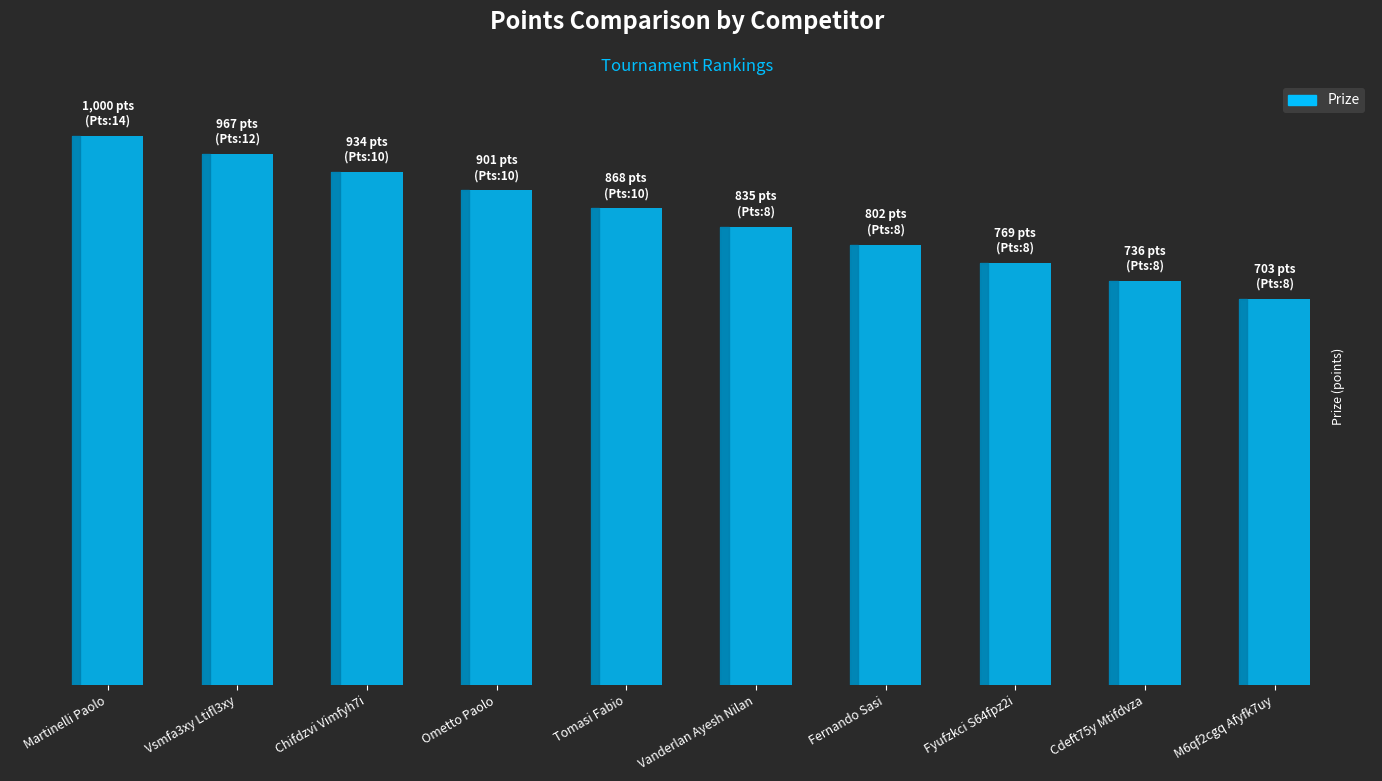

What is the difference between the second highest and second lowest values?

231